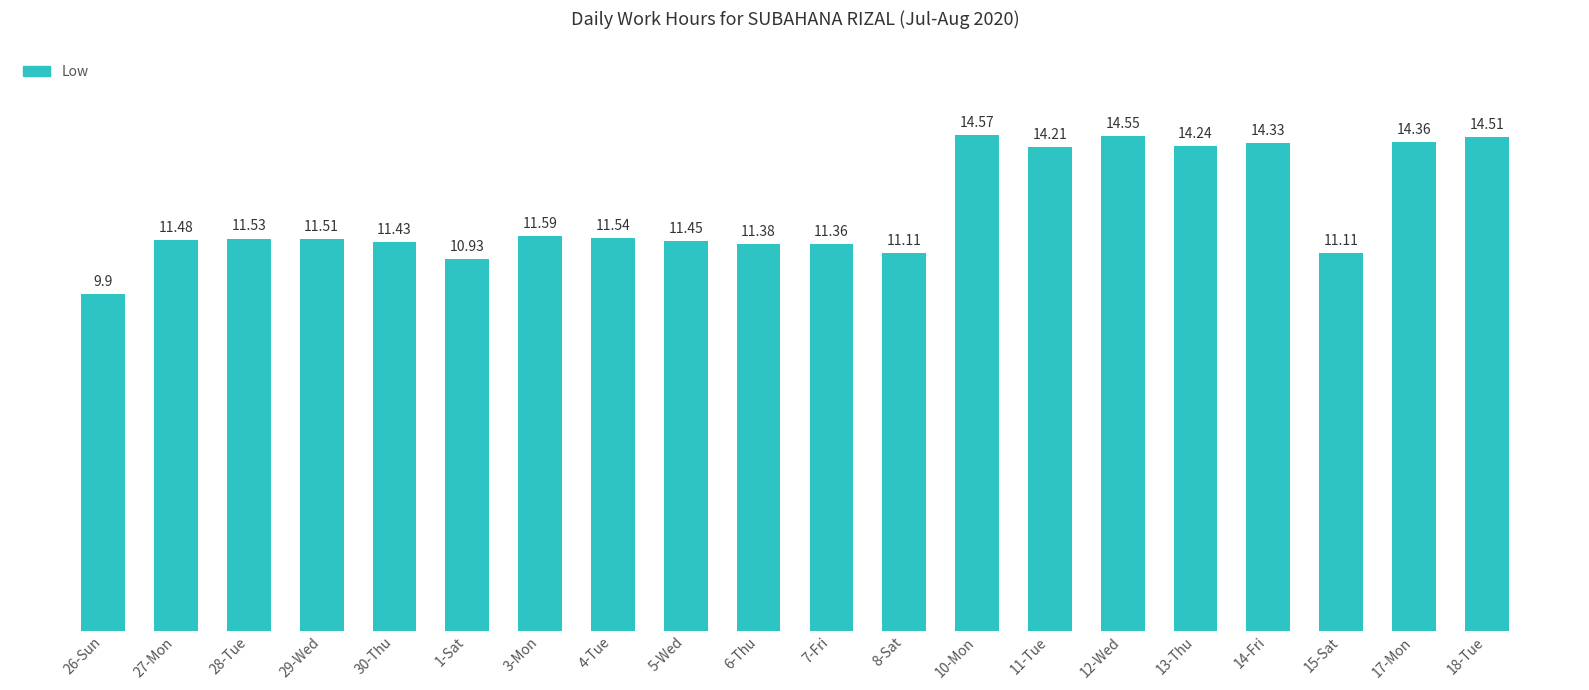

What is the value of the 1st bar from the left?

9.9